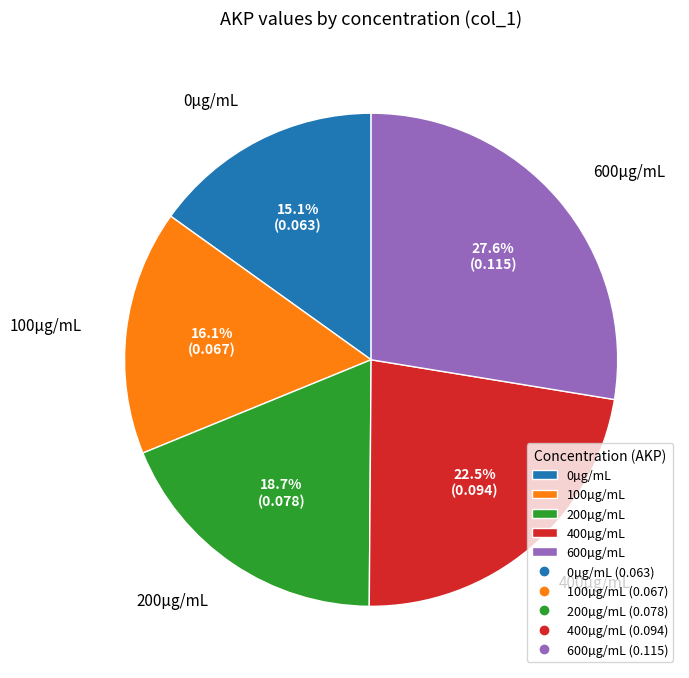

To the nearest percent, what is the combined percentage of 200µg/mL and 100µg/mL?

35%